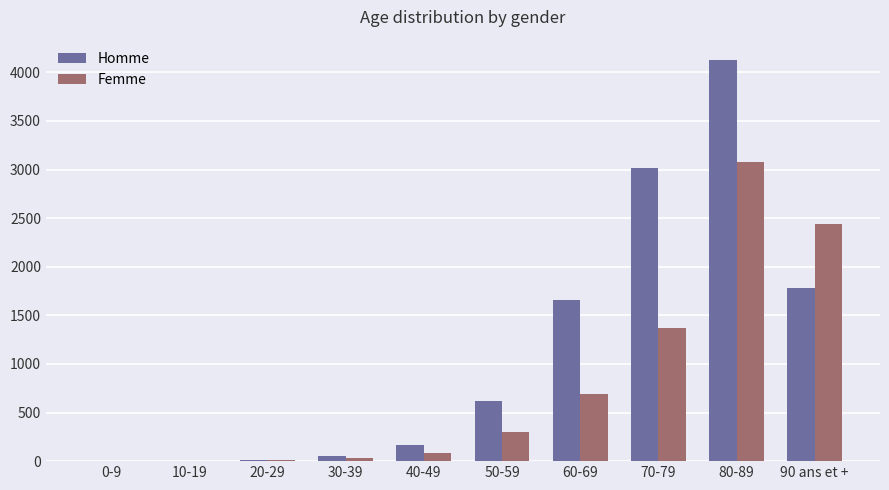

What is the maximum value for Femme?

3082